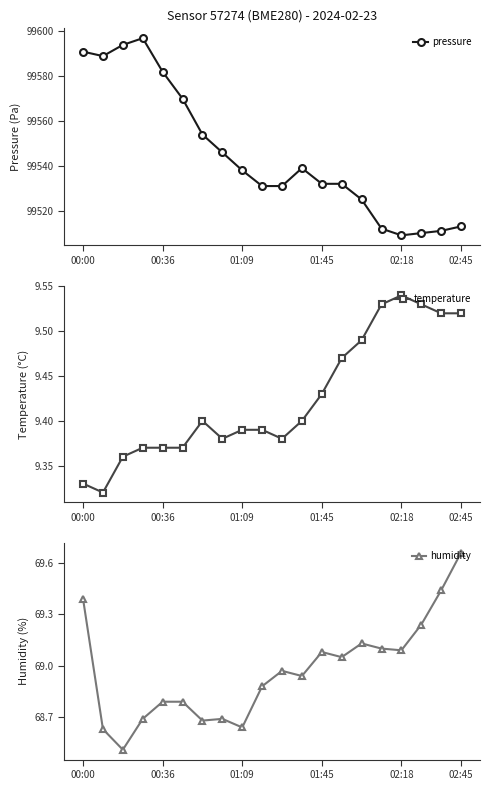

What is the value of the humidity point at the 6th from the left?

68.8